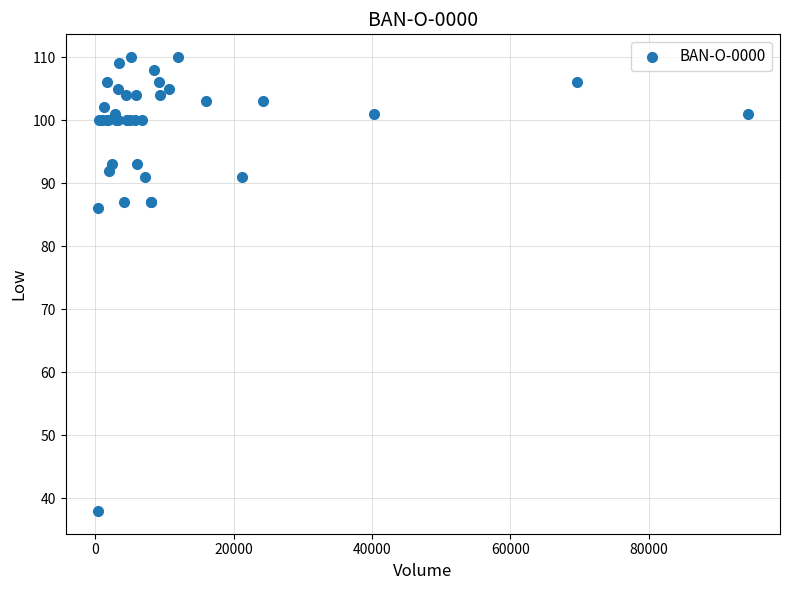

What Y value in the scatter plot is closest to 74?

86